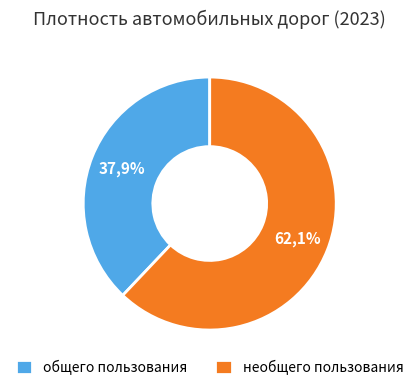

Rank the categories by value from highest to lowest.

необщего пользования, общего пользования